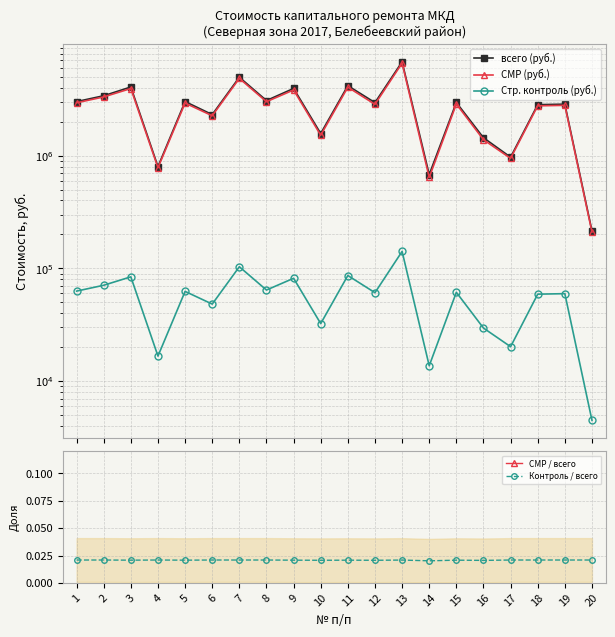

What is the difference between the maximum and minimum values in the всего (руб.) series?

6565890.0